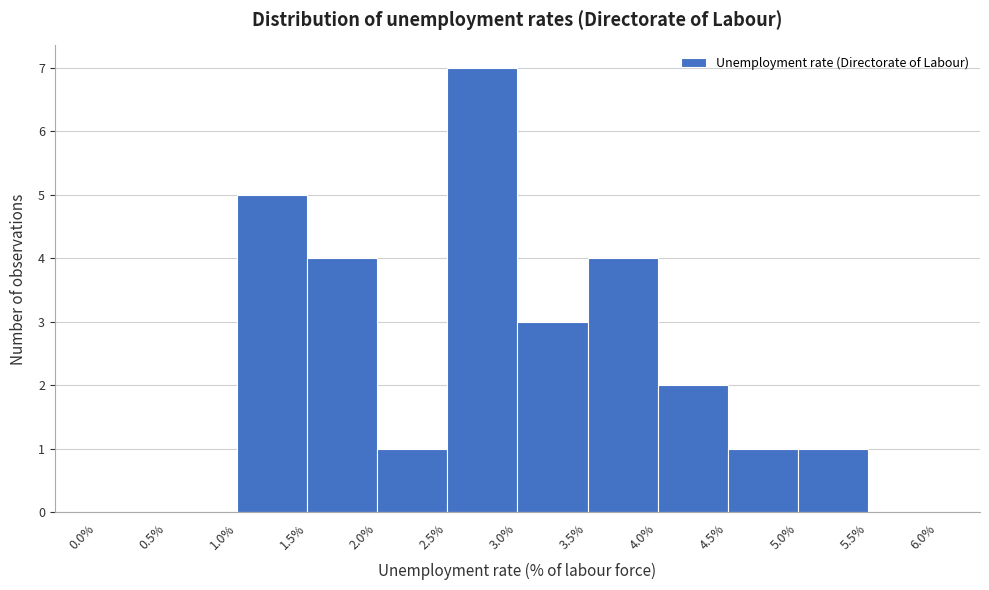

How tall is the bar that spans 1.5% to 2.0% on the x-axis? The values are not printed on the chart, so give them approximately, as read against the axis.

4